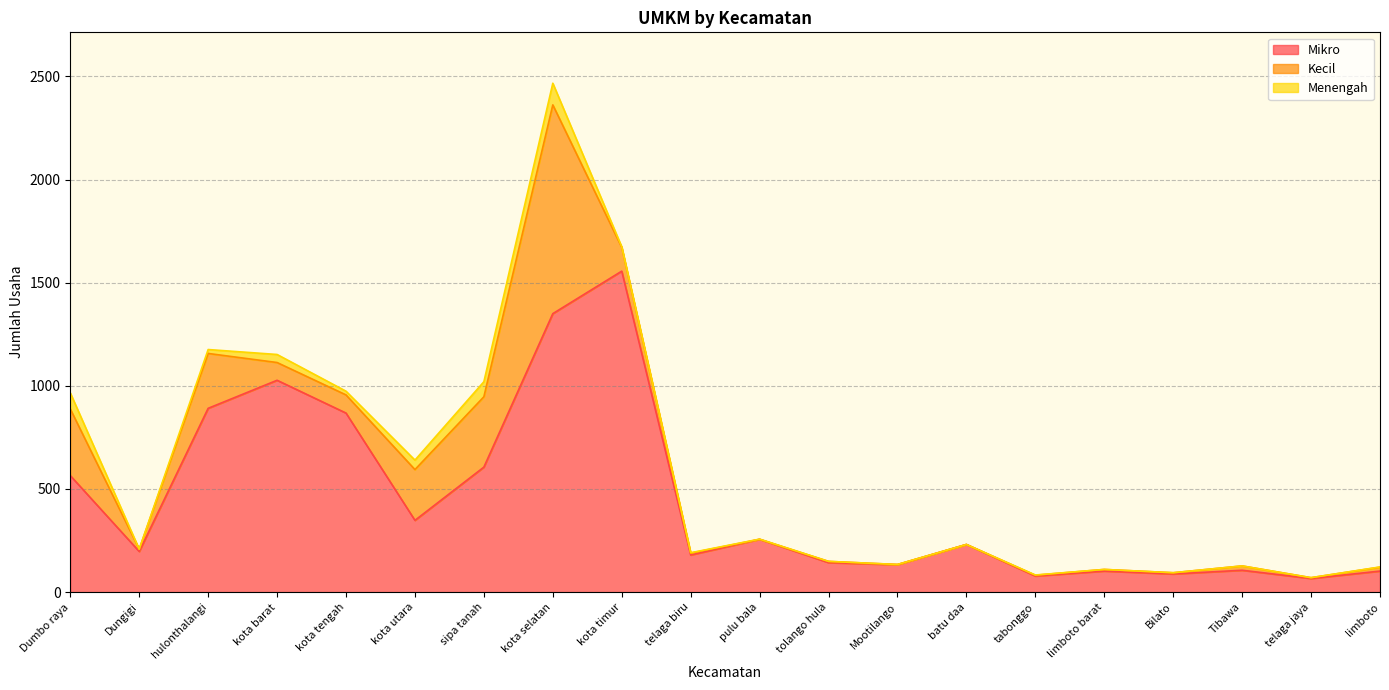

Which series has the widest spread of values?

Mikro